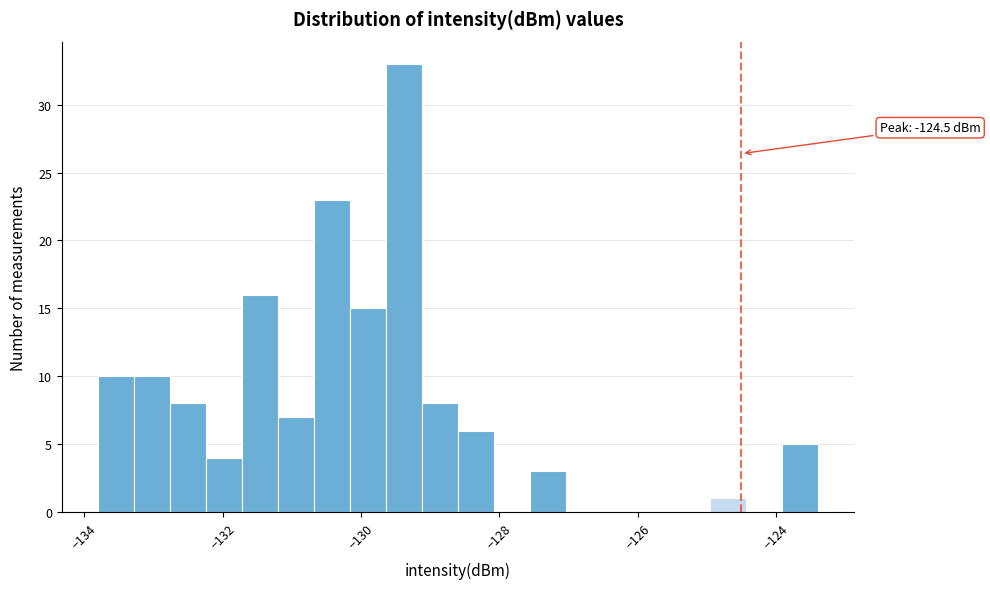

Around what value on the x-axis is the tallest bar? Give the approximate position of its centre, as read against the axis.

-129.4